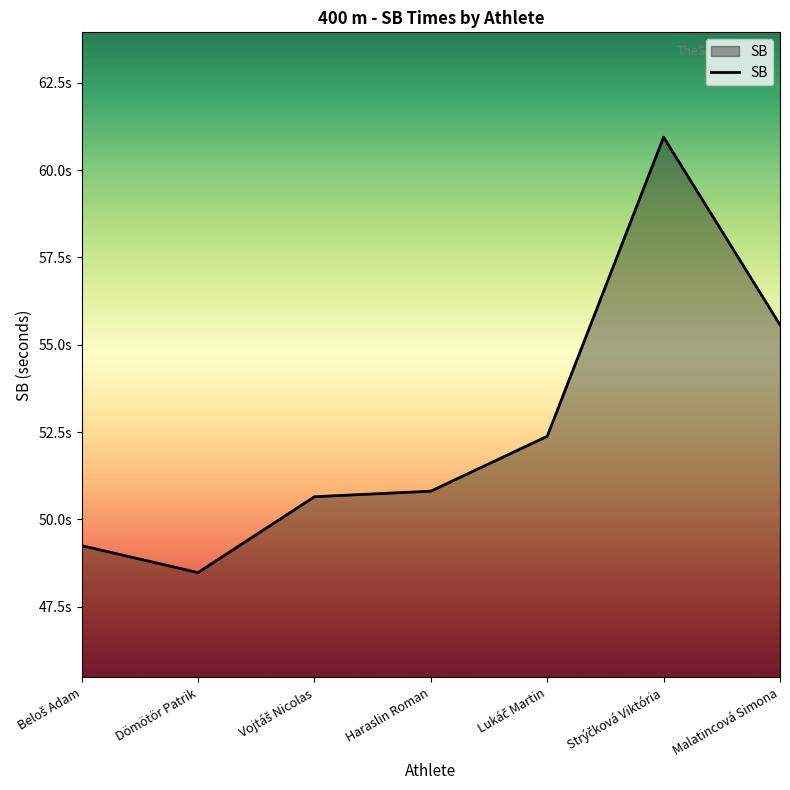

Is this an area chart (filled region under the line)?

Yes